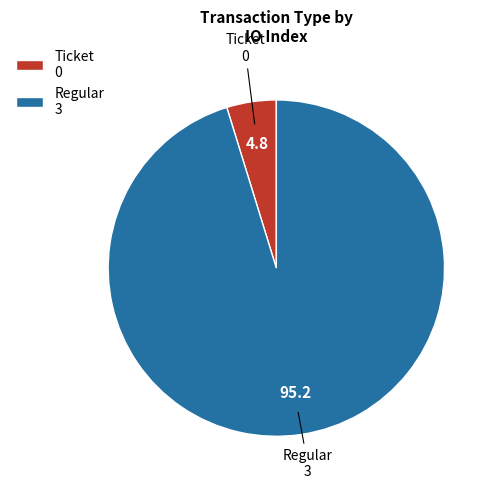

Is it true that Regular is 90% of the pie?

False